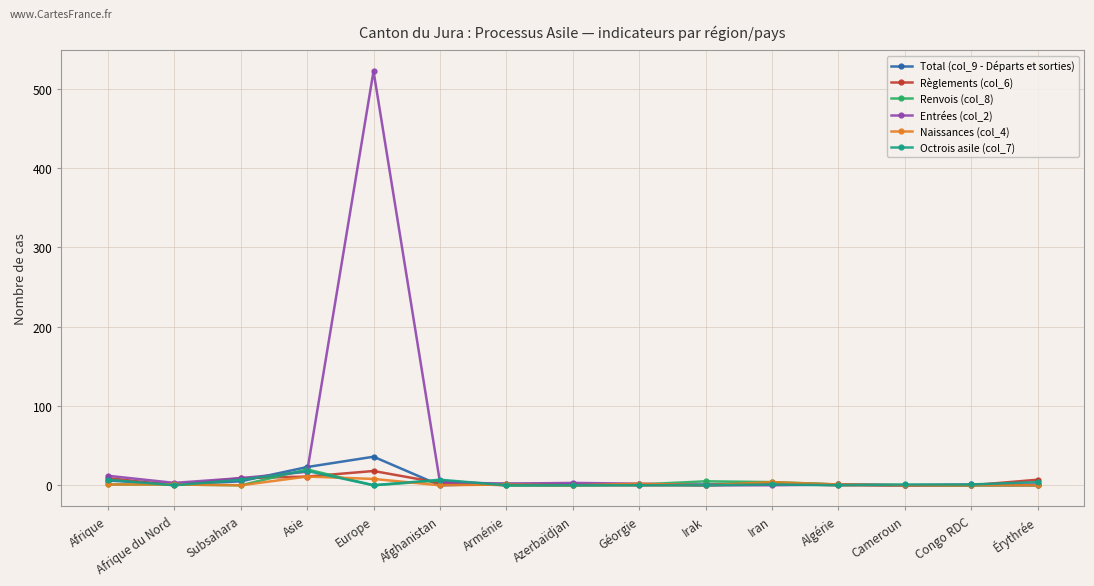

Which series has the widest spread of values?

Entrées (col_2)